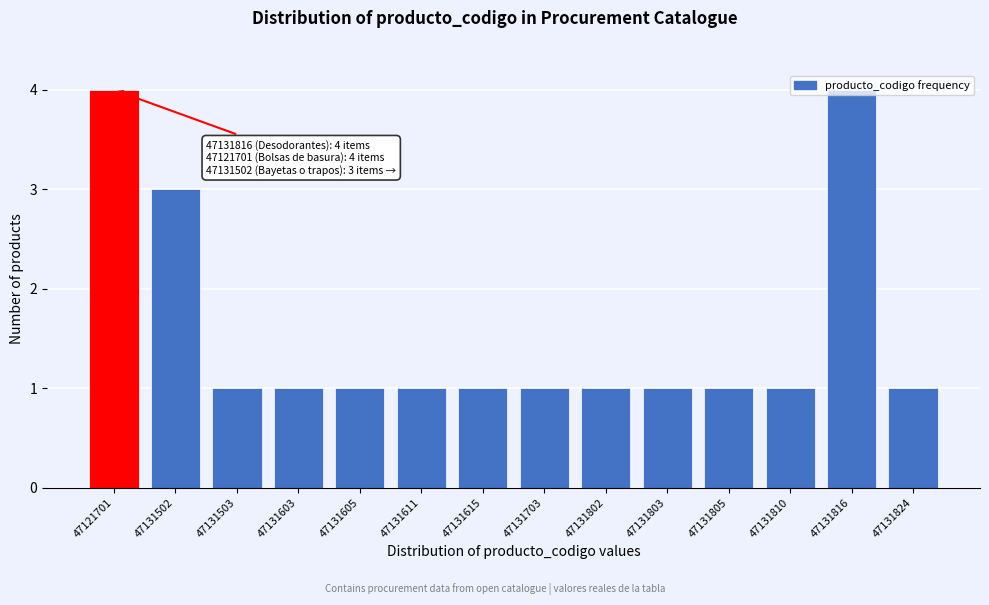

What is the sum of all values?

22